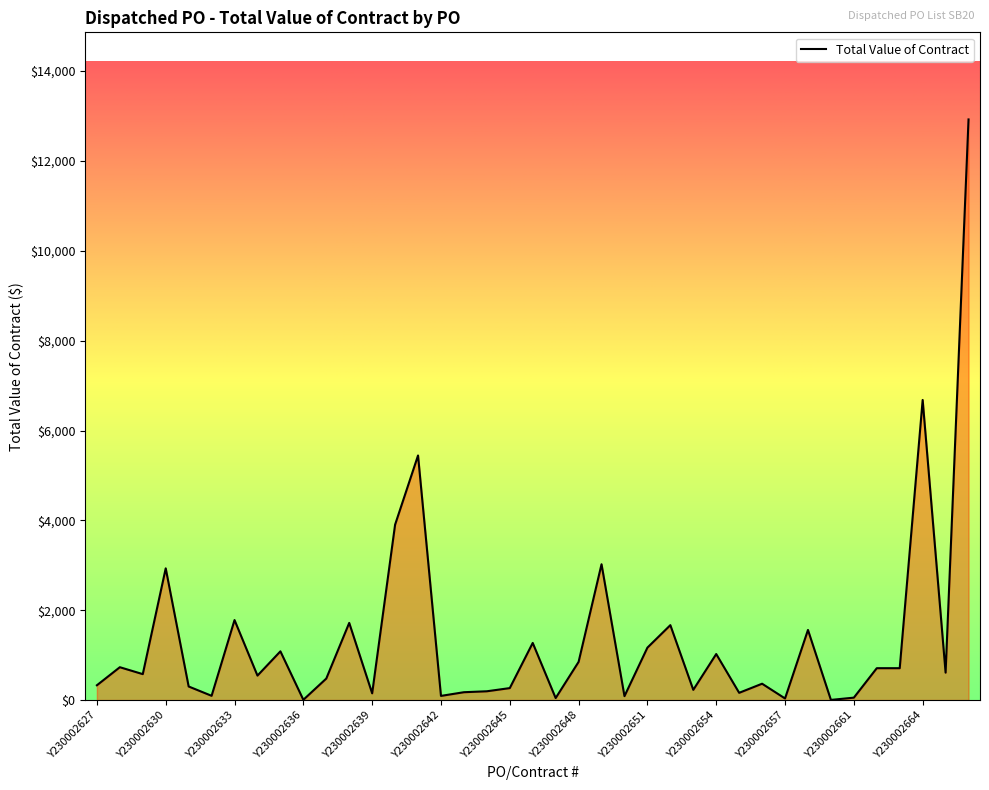

What is the greatest value displayed?

12925.0